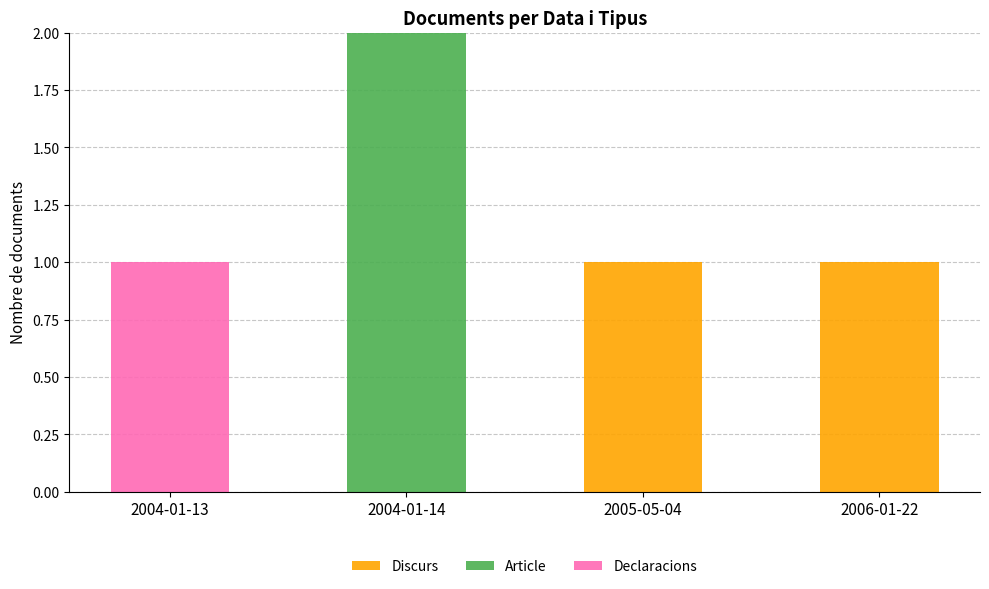

At which category is the sum across all series the highest?

2004-01-14